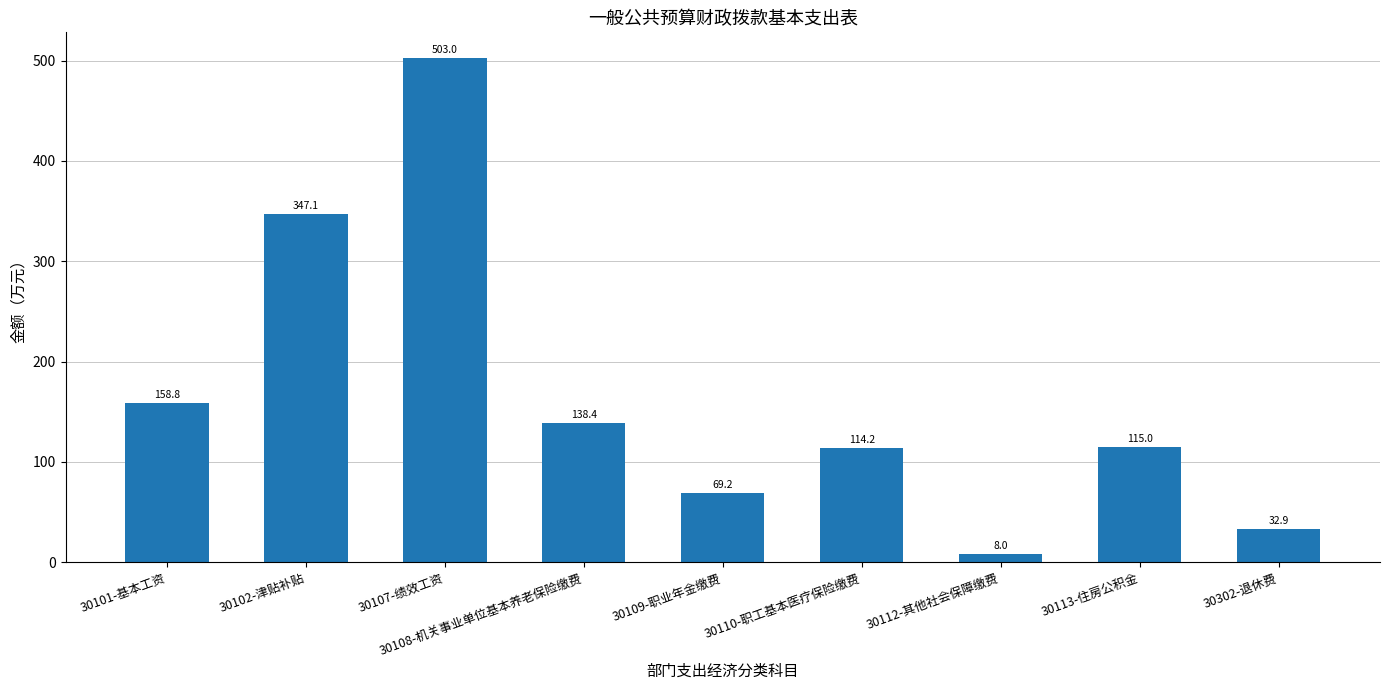

What is the label of the 3rd bar from the left?

30107-绩效工资